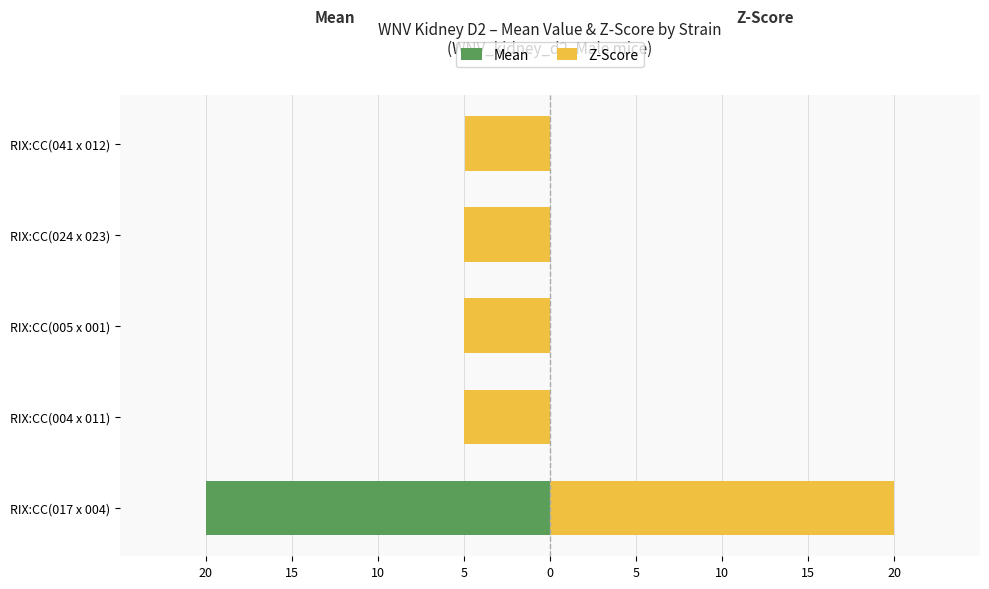

What is the maximum value shown in the chart?

20.0